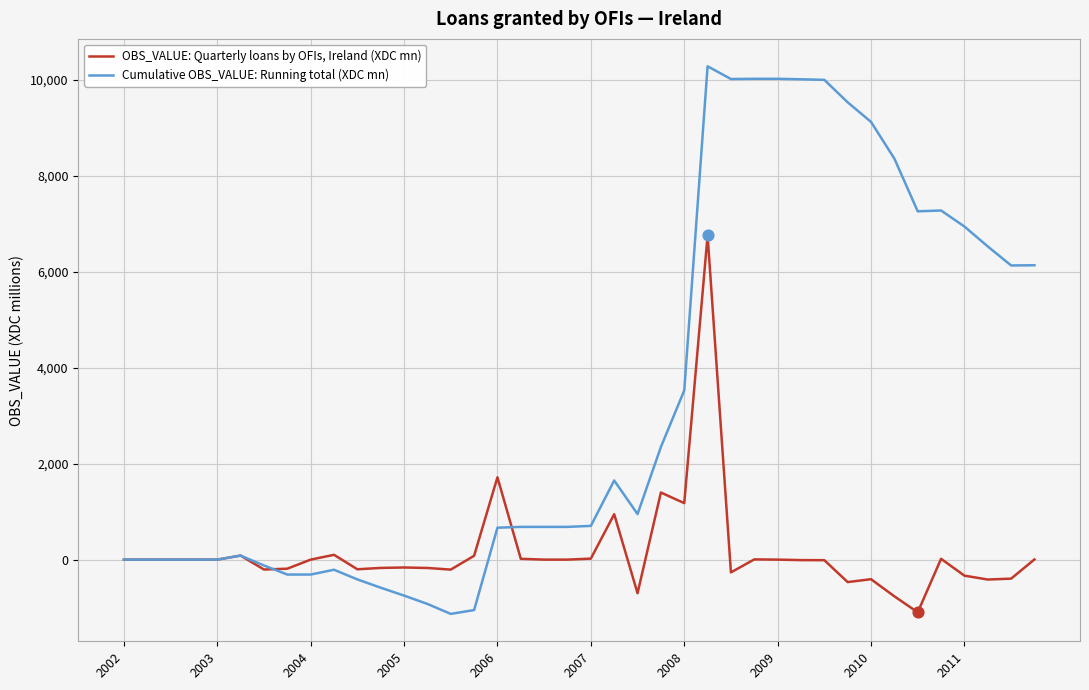

Which series has the largest range (max minus min)?

Cumulative OBS_VALUE: Running total (XDC mn)